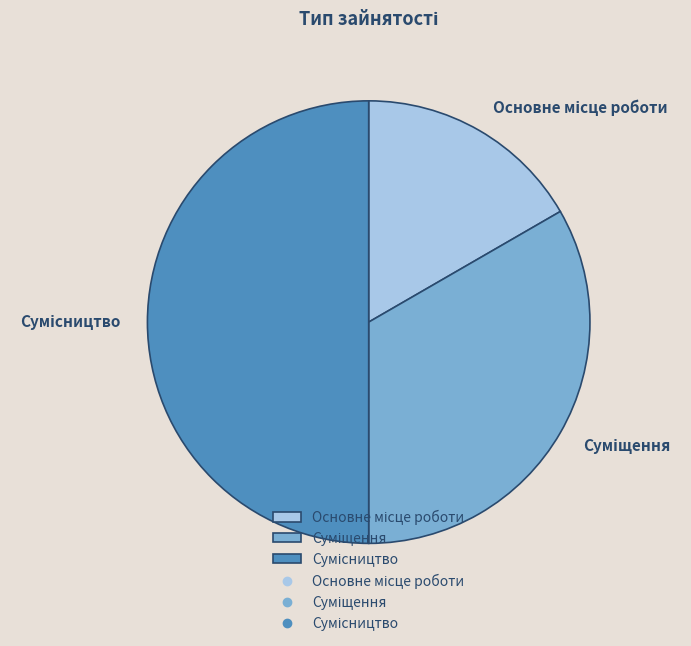

Is it true that Суміщення is 33% of the pie?

True